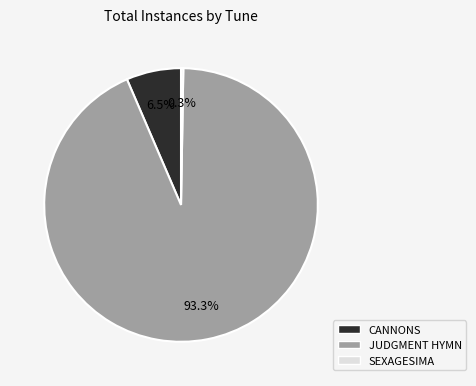

What is the largest slice in the pie chart?

JUDGMENT HYMN